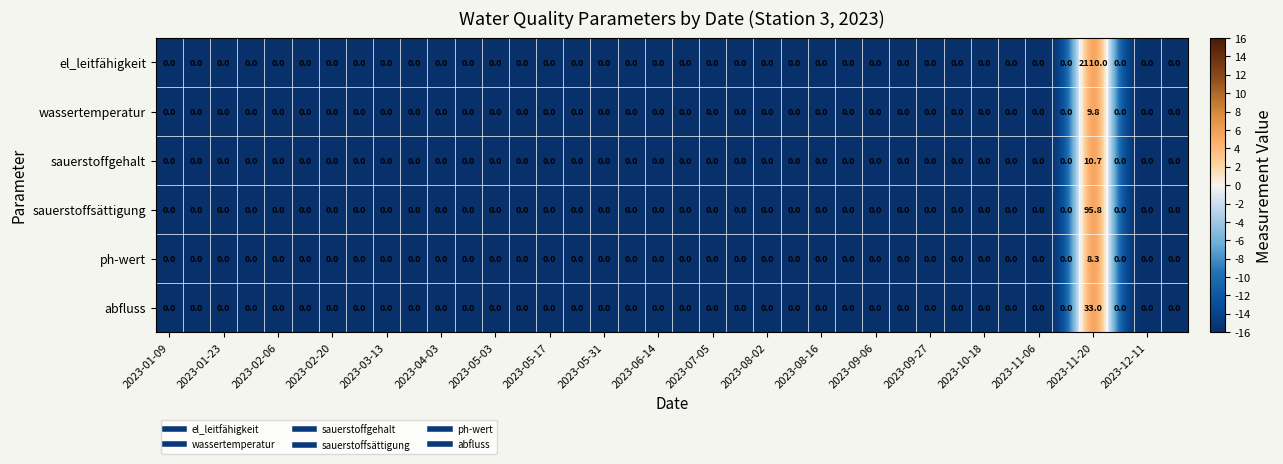

What is the difference between the maximum and minimum values in the el_leitfähigkeit series?

2110.0